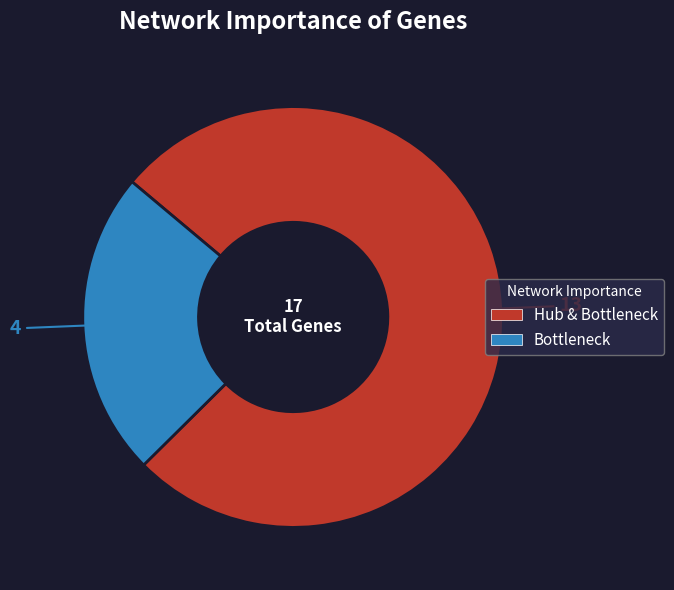

Which category has the smallest portion of the pie?

Bottleneck